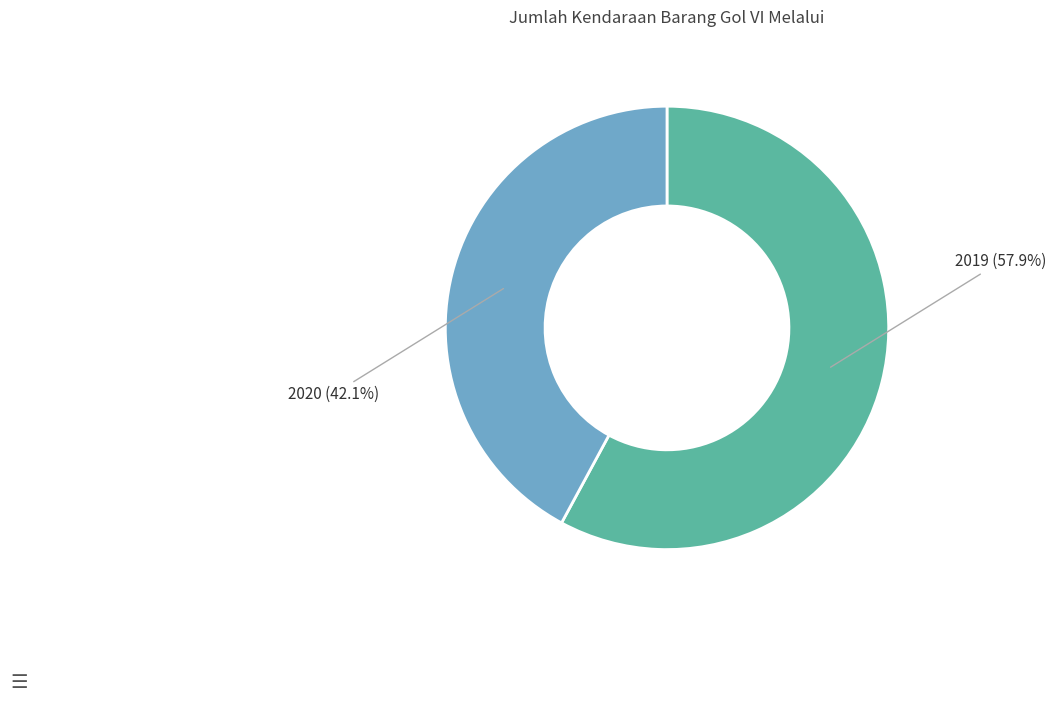

How many slices are in this pie chart?

2